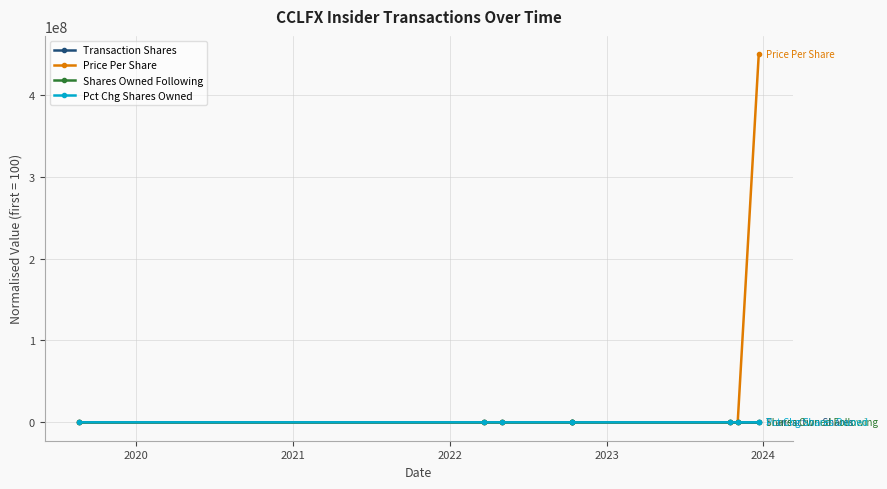

What is the greatest value displayed?

449550248.8